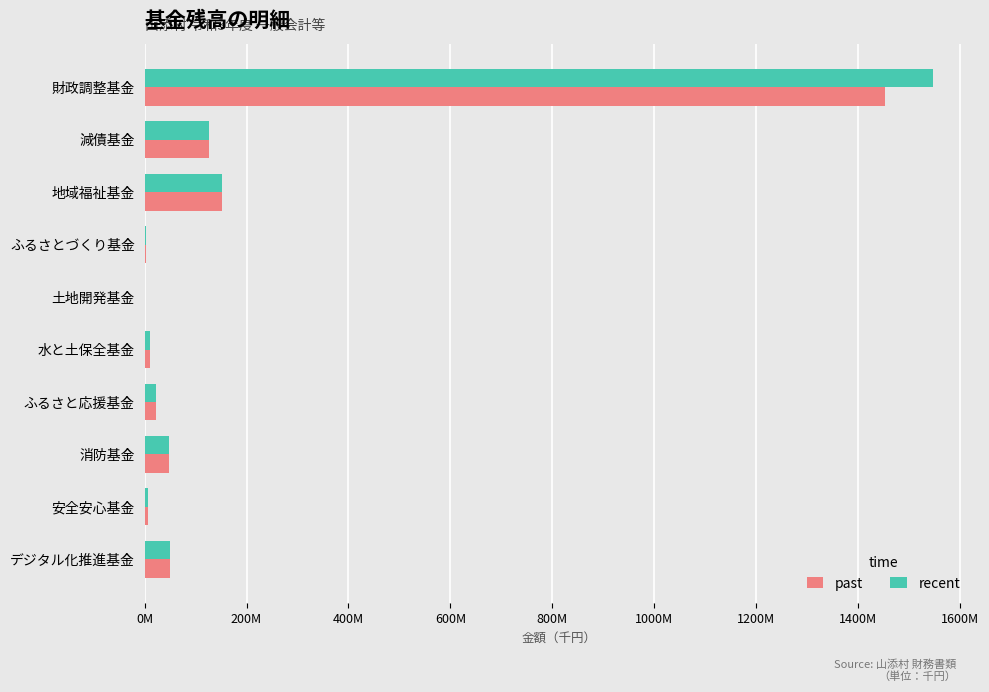

What is the sum of all recent values?

1966474975